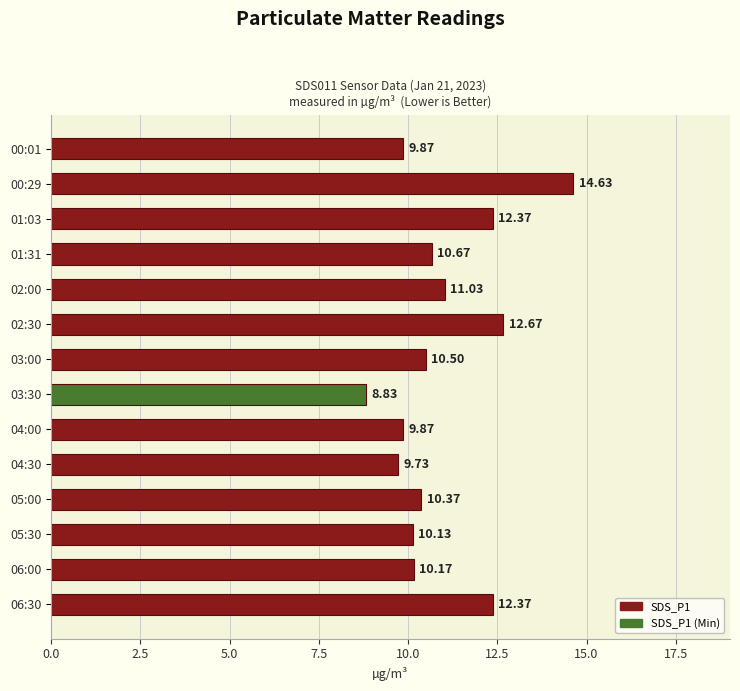

What is the average value?

10.9